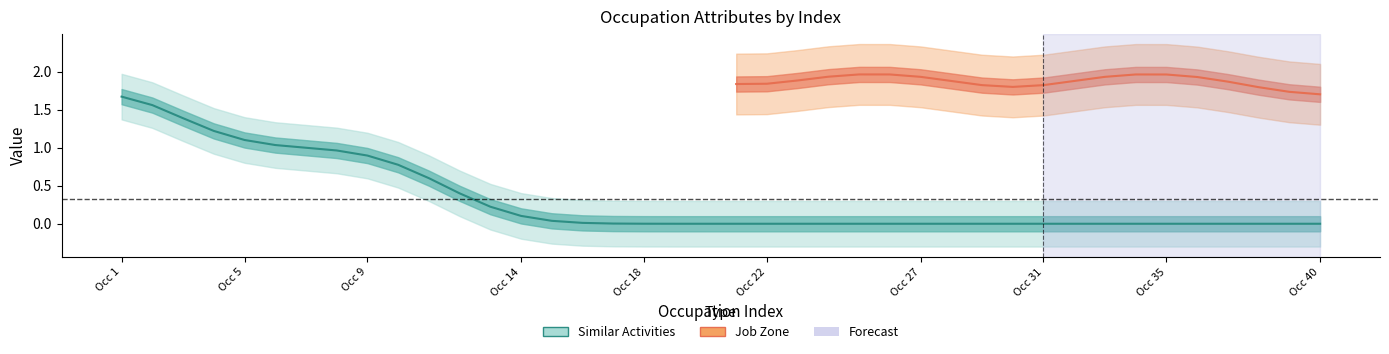

What are all the series names shown in the legend?

Similar Activities, Job Zone